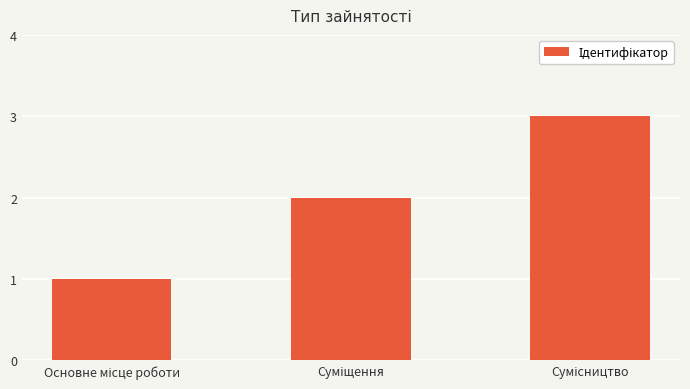

What is the maximum value shown in the chart?

3